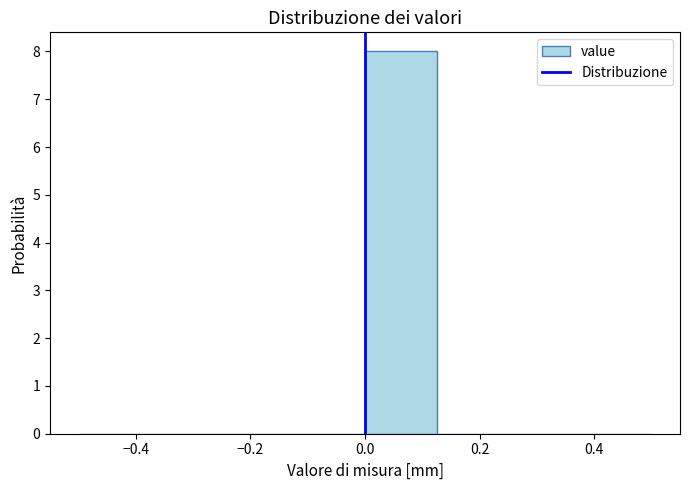

How tall is the bar that spans 0.000 to 0.125 on the x-axis? Neither the bar edges nor the heights are printed on the chart, so give them approximately, as read against the axes.

8